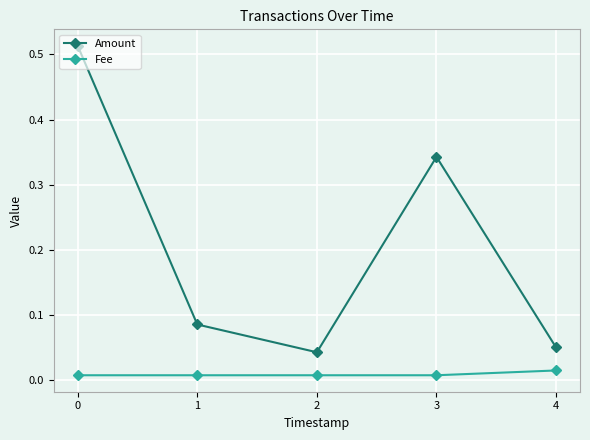

Is it true that Amount equals 0.5 at 3?

False